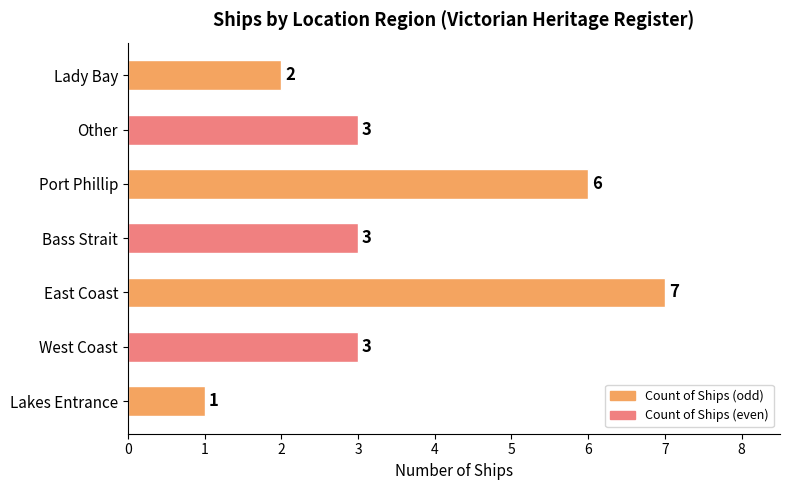

How many values are between 2 and 6?

5